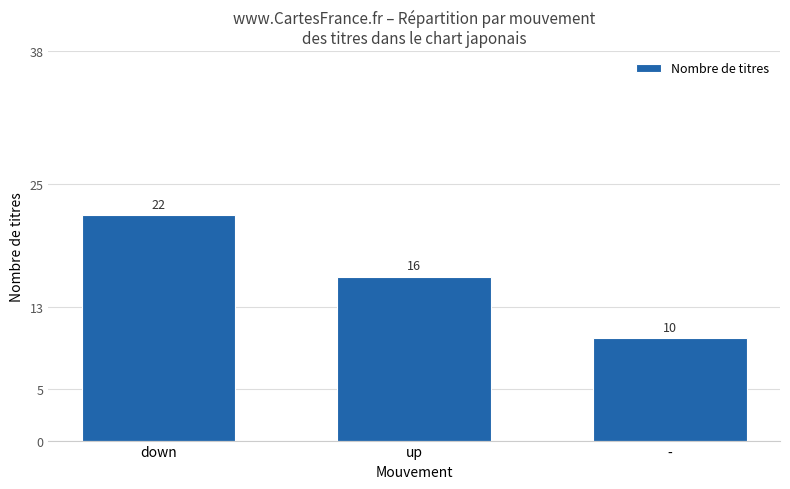

List the labels in order of value, largest first.

down, up, -